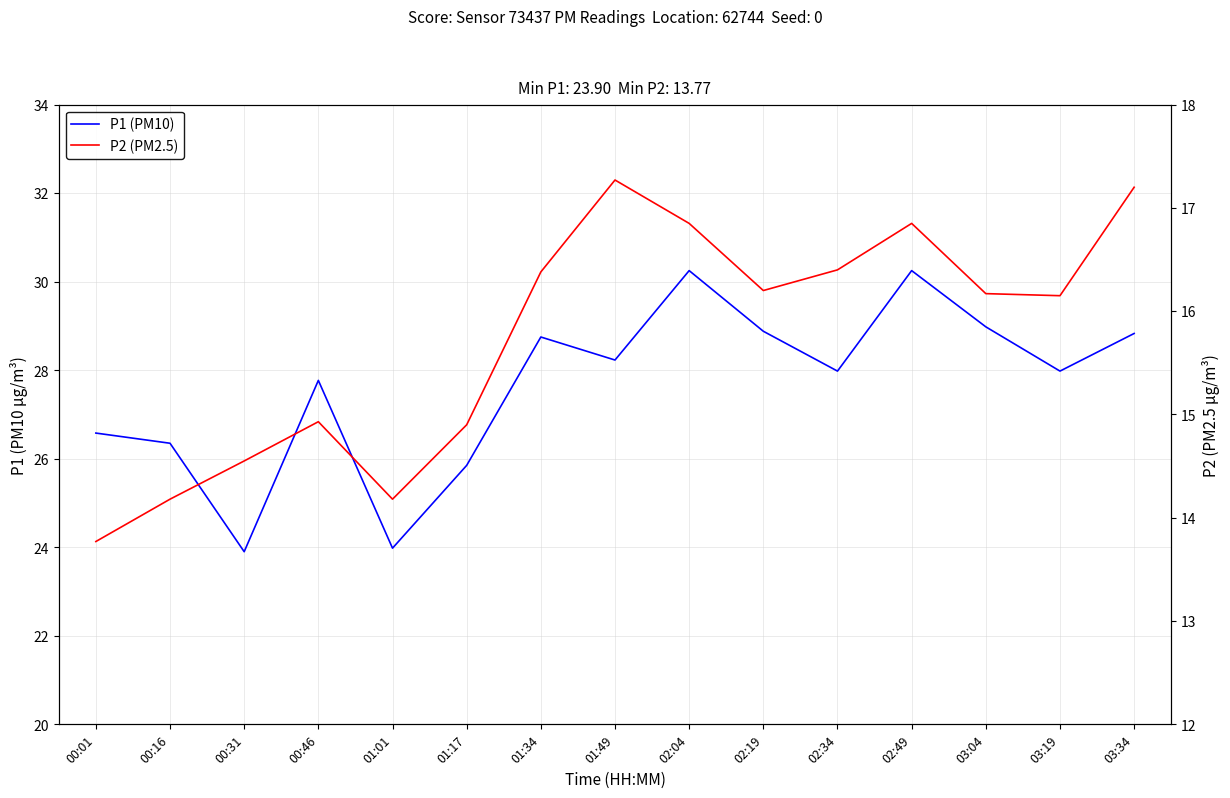

List the labels in order of P1 (PM10) value, smallest first.

00:31, 01:01, 01:17, 00:16, 00:01, 00:46, 02:34, 03:19, 01:49, 01:34, 03:34, 02:19, 03:04, 02:04, 02:49